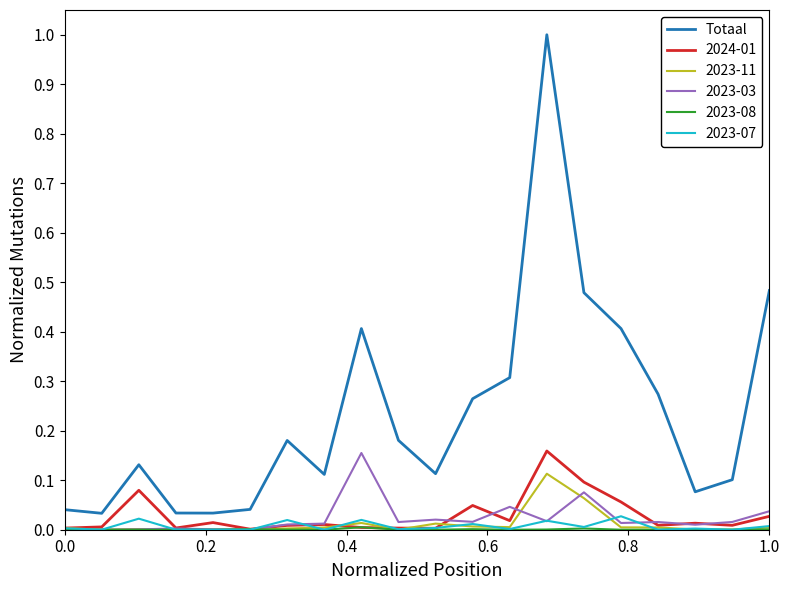

What is the greatest value displayed?

1.0